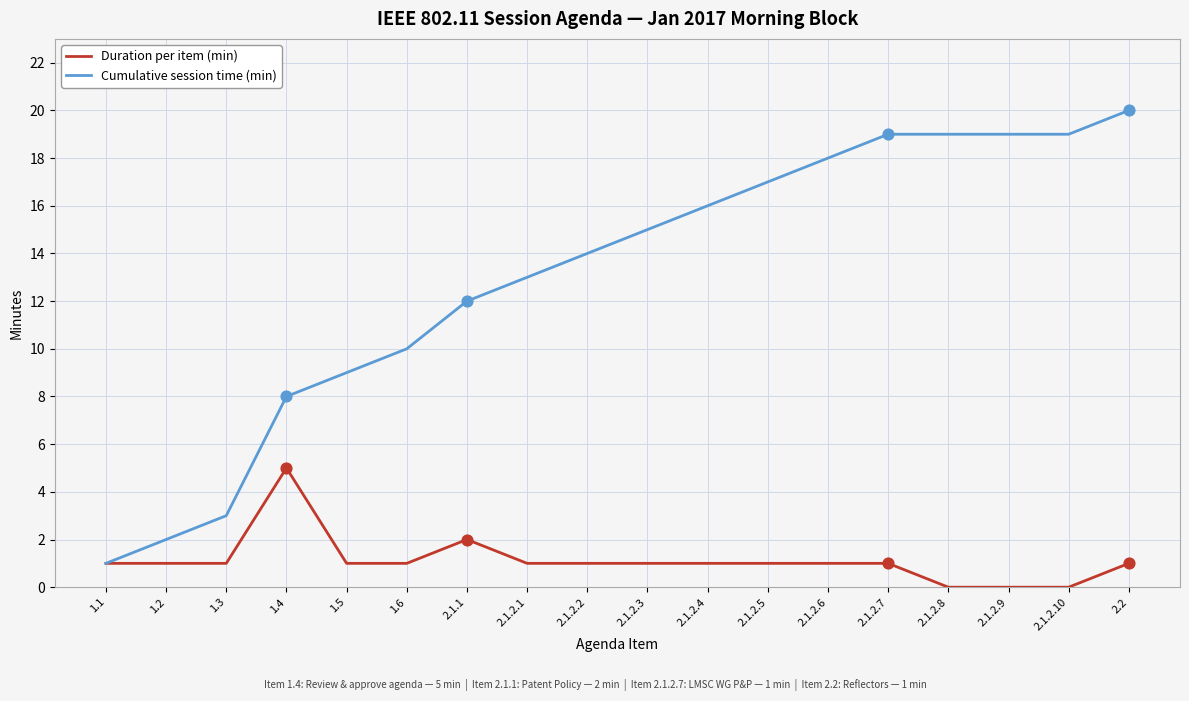

Which series changed the most between 2.1.2.1 and 2.1.2.5?

Cumulative session time (min)